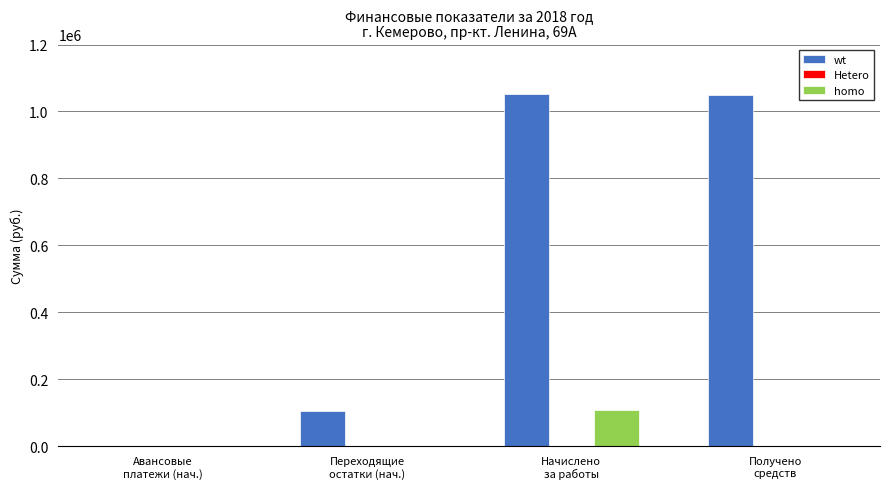

Read the wt value at Авансовые
платежи (нач.).

92.0